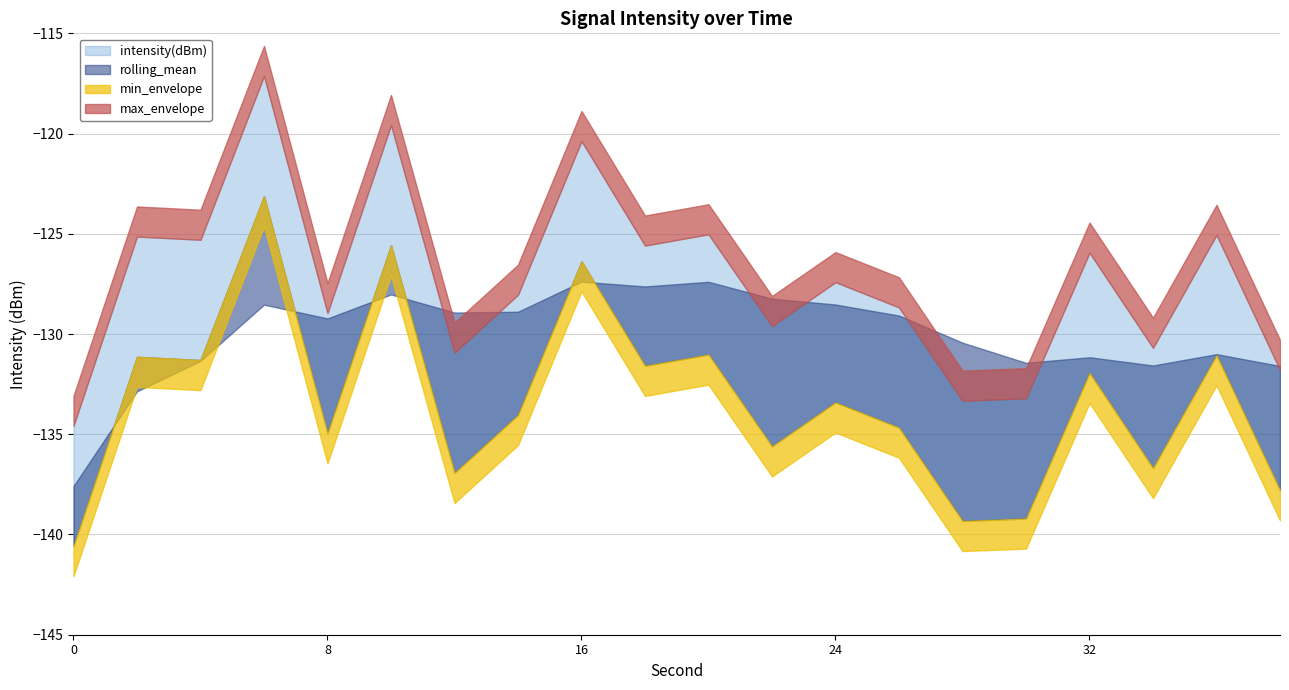

What is the spread (max minus min) of values at 30?

7.8